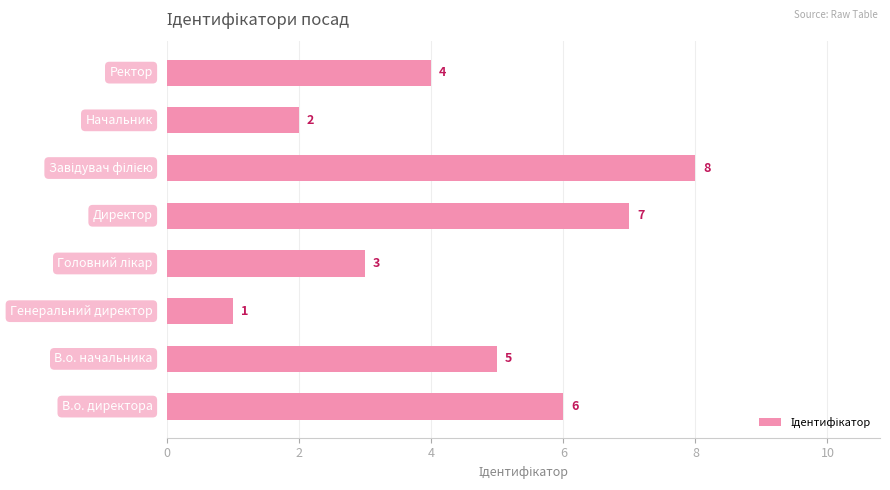

Count the values in the range 3 to 7.

5